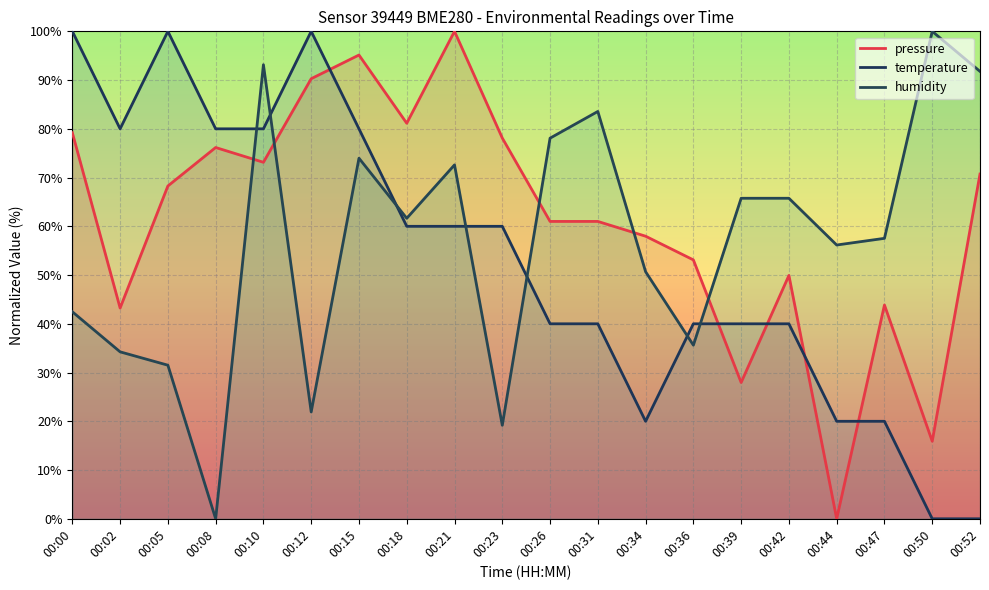

Rank the categories by pressure value from lowest to highest.

00:44, 00:50, 00:39, 00:02, 00:47, 00:42, 00:36, 00:34, 00:26, 00:31, 00:05, 00:52, 00:10, 00:08, 00:23, 00:00, 00:18, 00:12, 00:15, 00:21